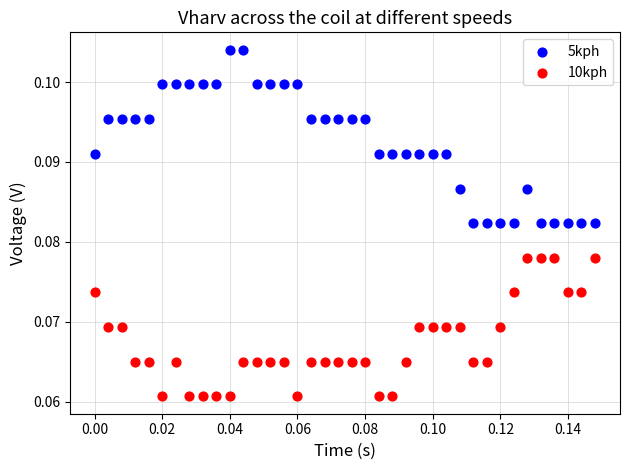

What are all the series names shown in the legend?

5kph, 10kph